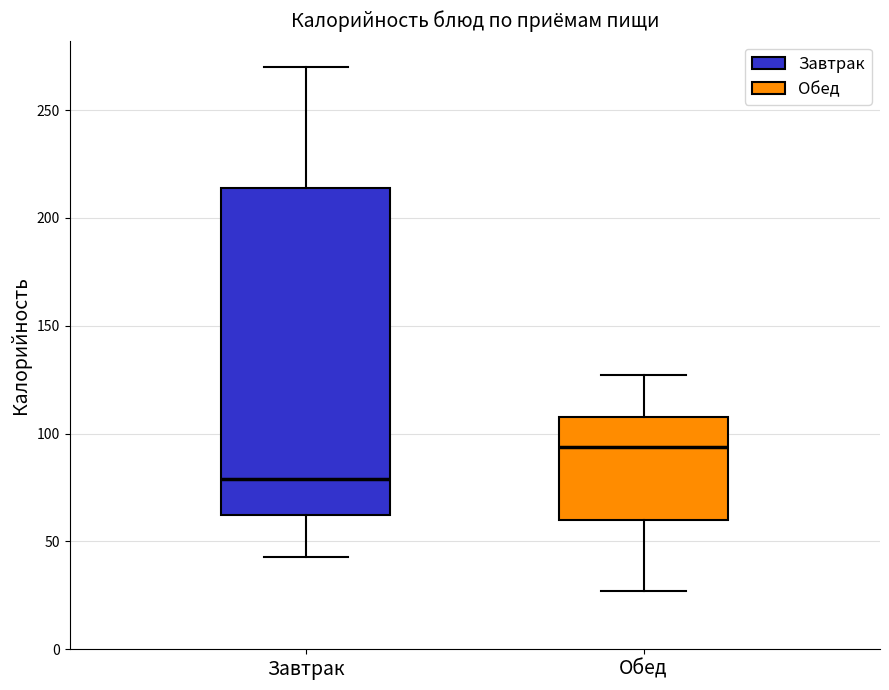

Reading left to right, transcribe this box plot: for each box, give where its median line is, the range the box spans, and where its two whiskers end, as read against the y-axis. The values are not printed on the chart, so give them approximately, as read against the axis.

Завтрак: median 80, box 60 to 215, whiskers 45 to 270
Обед: median 95, box 60 to 110, whiskers 25 to 125